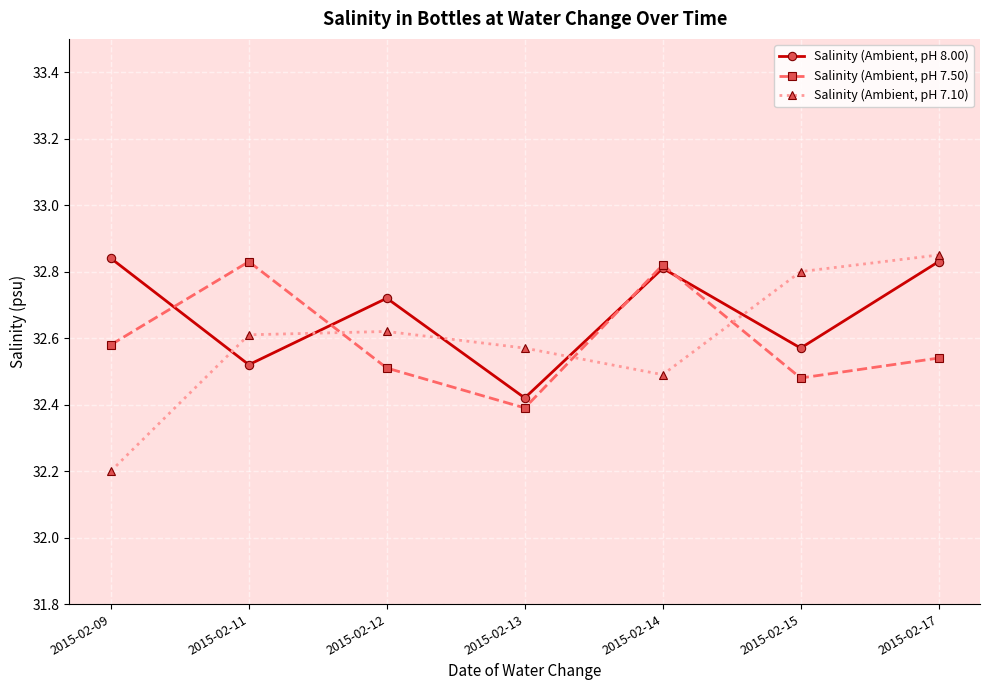

The value of Salinity (Ambient, pH 8.00) at 2015-02-17 is 32.8. True or false?

True